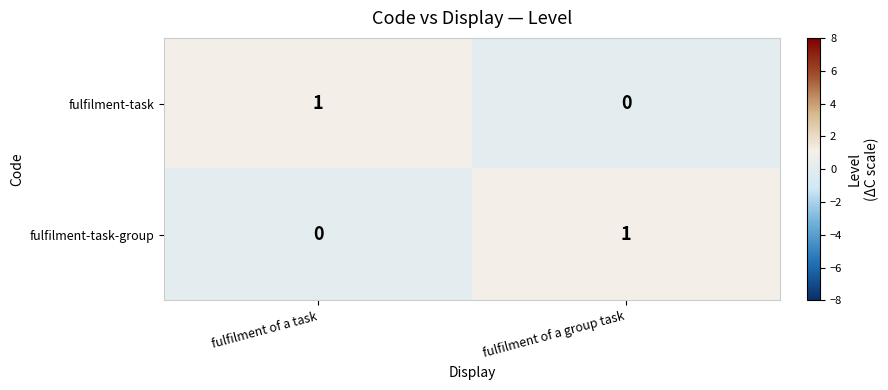

The fulfilment-task-group series shows 0 at fulfilment of a group task. True or false?

False